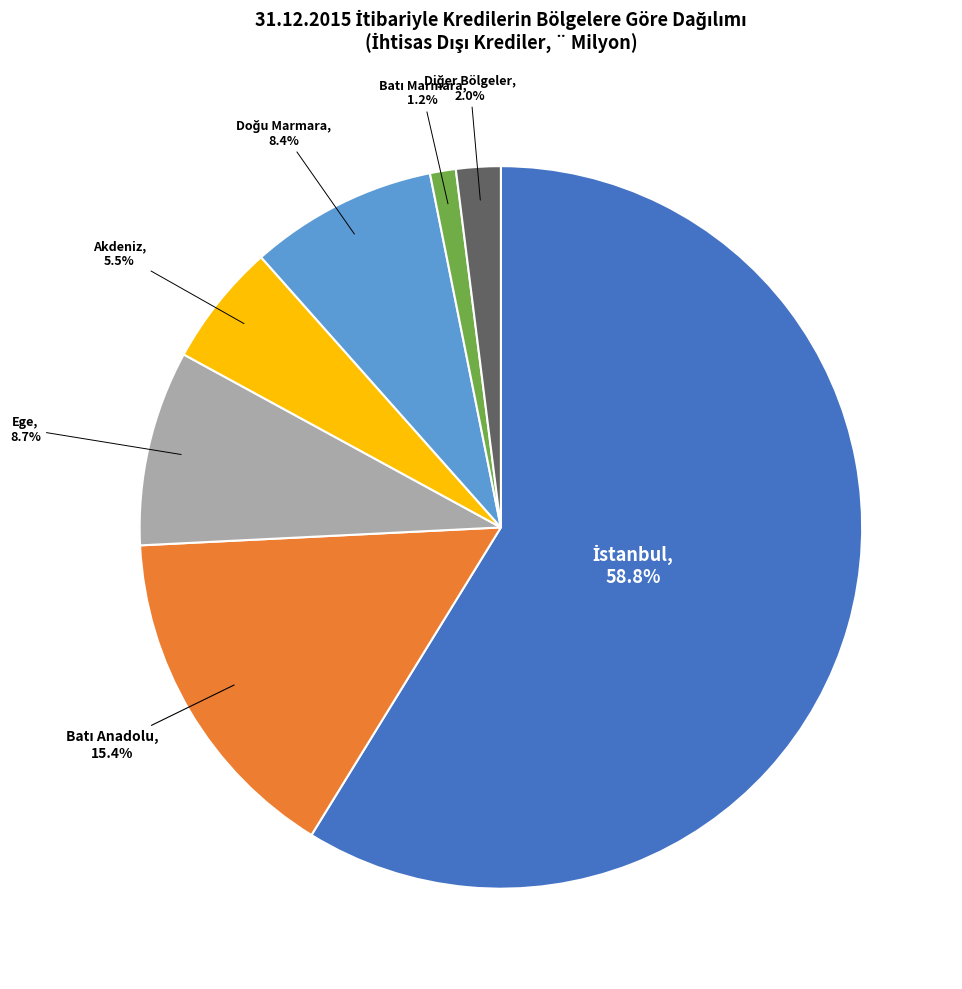

Does any single category account for the majority?

Yes